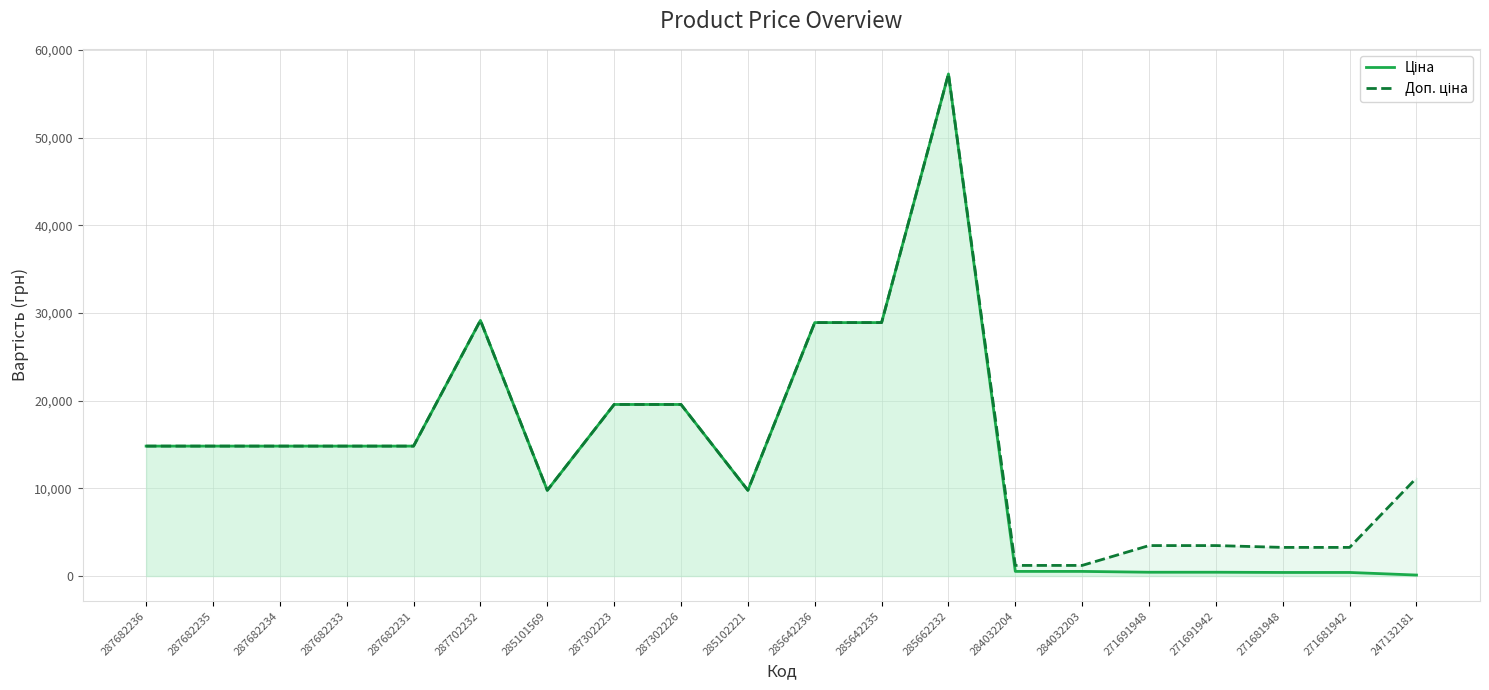

What is the label of the 16th point from the right?

287682231